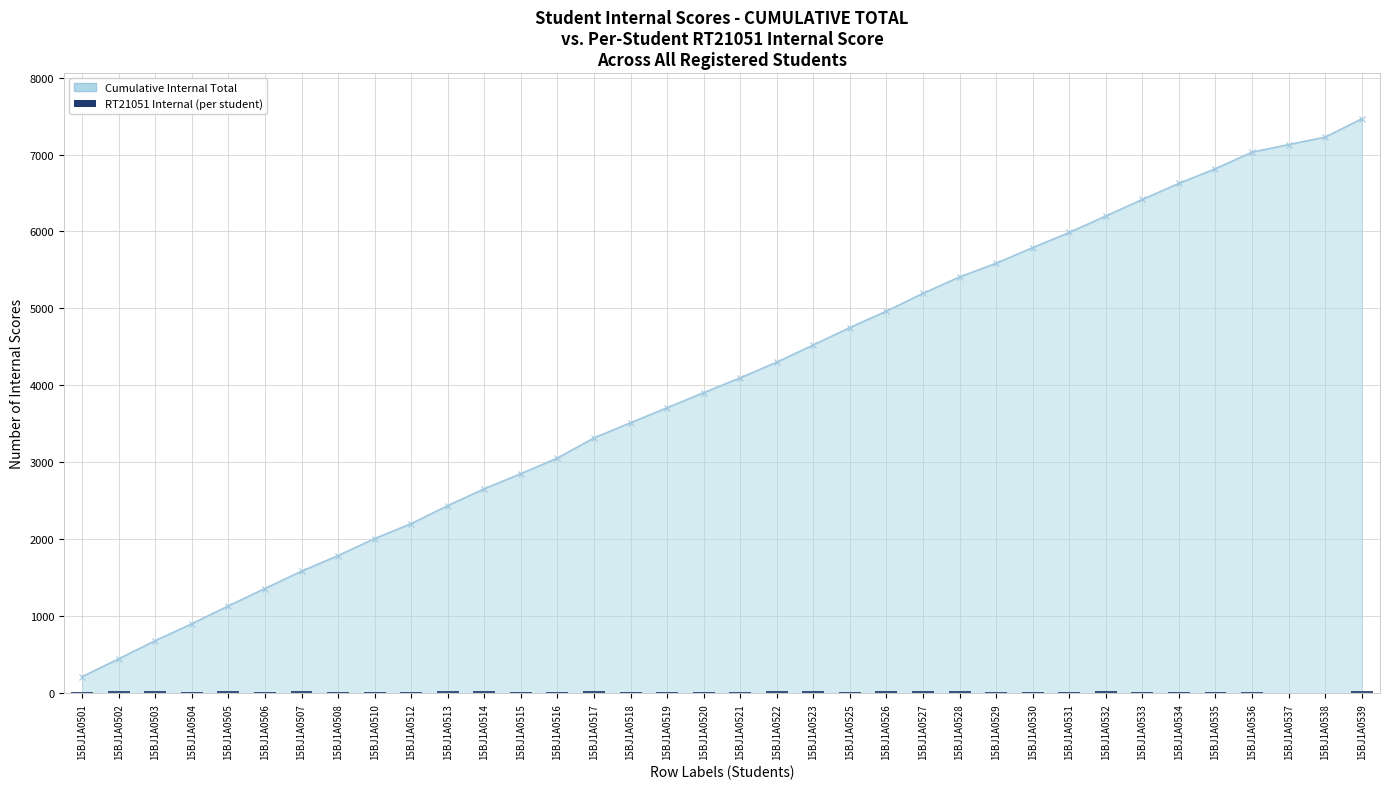

At which category is the sum across all series the highest?

15BJ1A0539